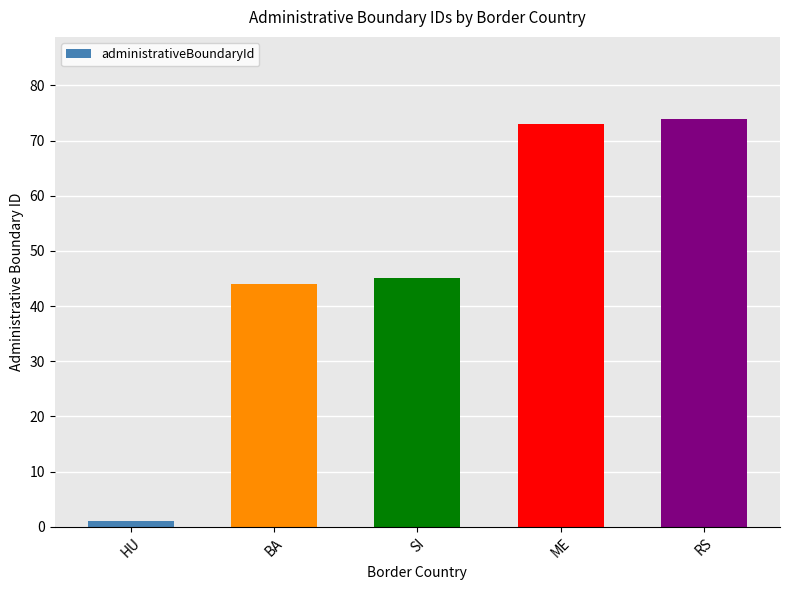

What is the difference between the maximum and minimum values?

73